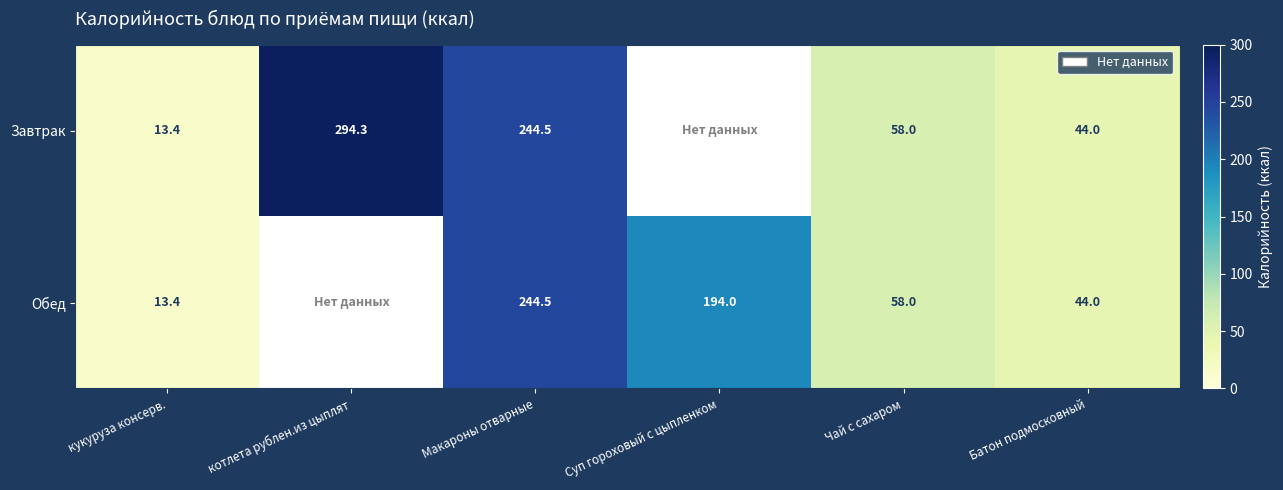

At how many categories does at least one series exceed 27?

5